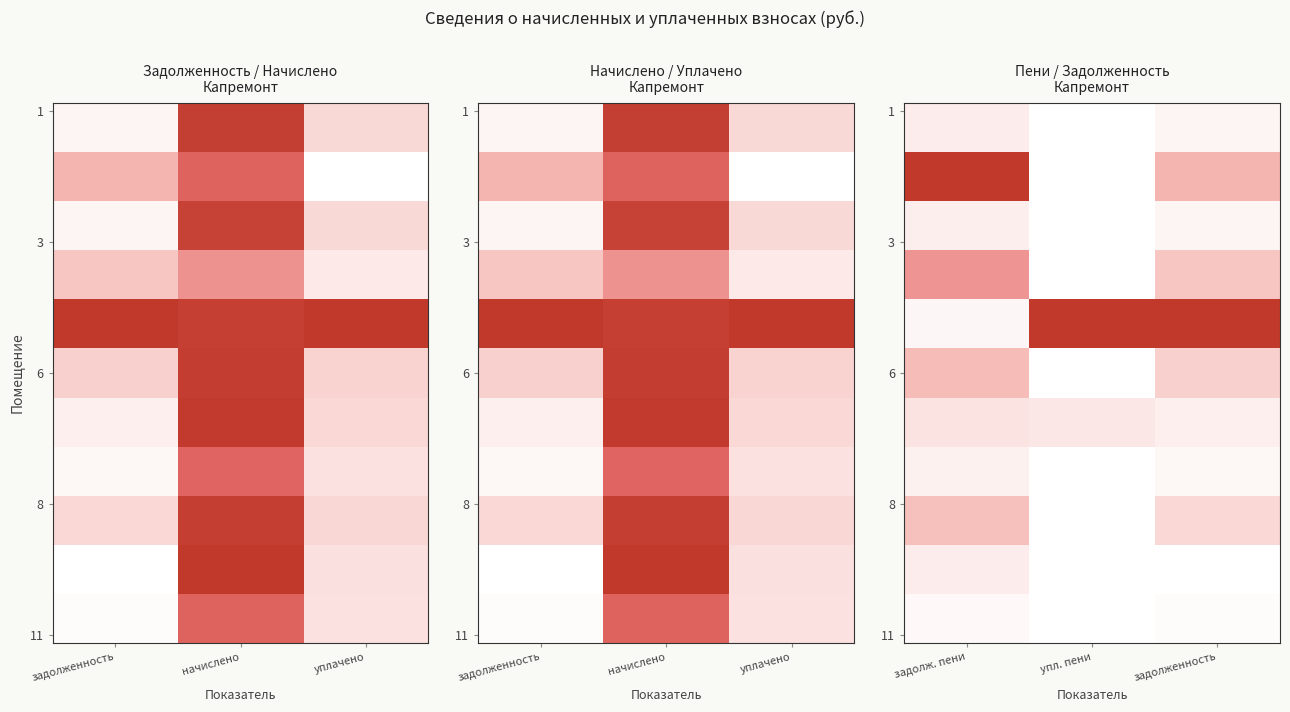

What is the total value across all series at задолженность?

7.4